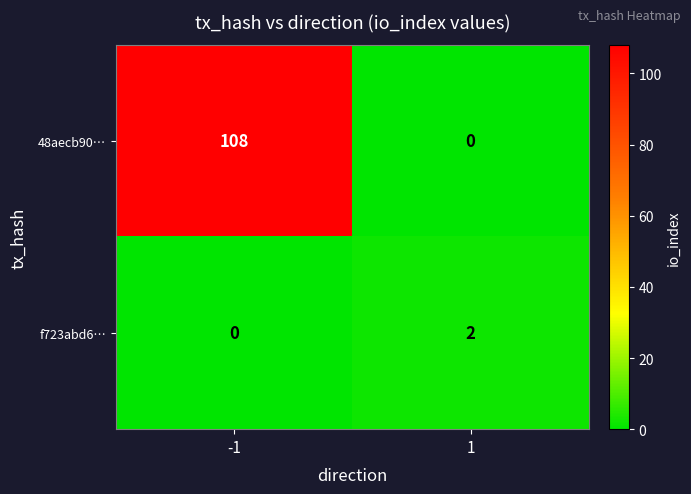

What is the sum of all 48aecb90… values?

108